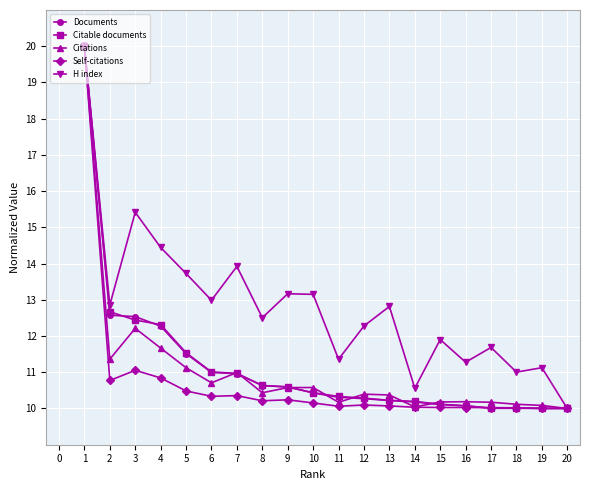

What is the average value of the Self-citations series?

10.7